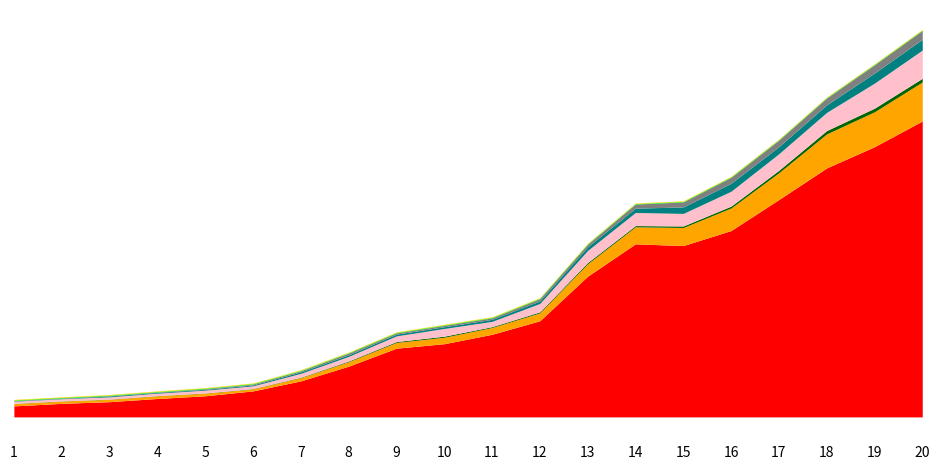

At 1999, list the series in order from smallest to largest.

გურია, კახეთი, მცხეთა-მთიანეთი, იმერეთი, აჭარის არ, თბილისი